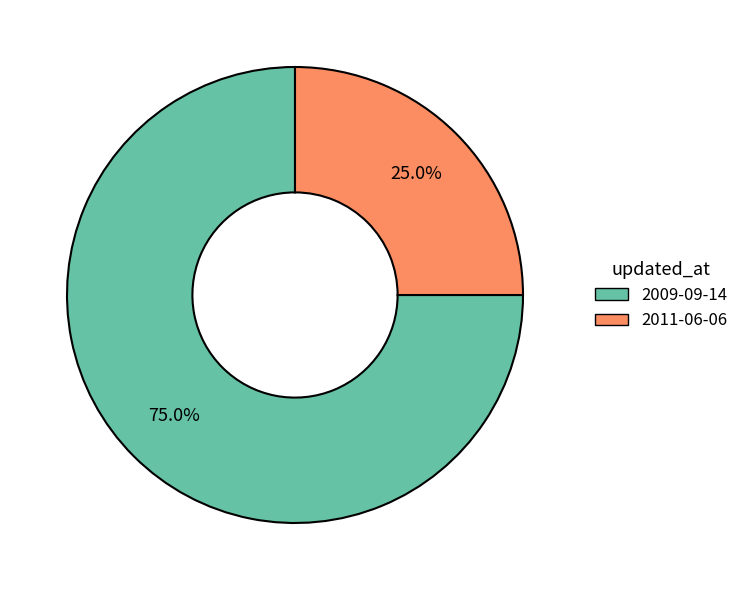

To the nearest percent, what is the average slice percentage?

50%